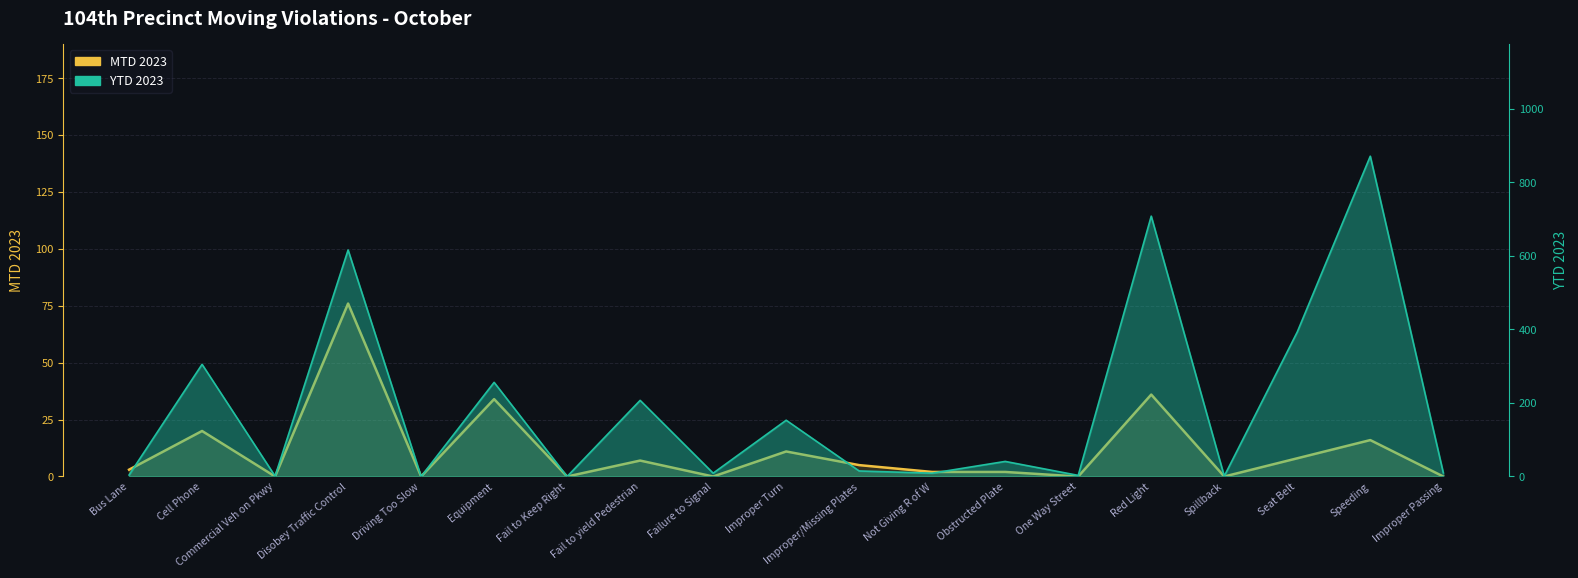

Where is the first local maximum?

Cell Phone